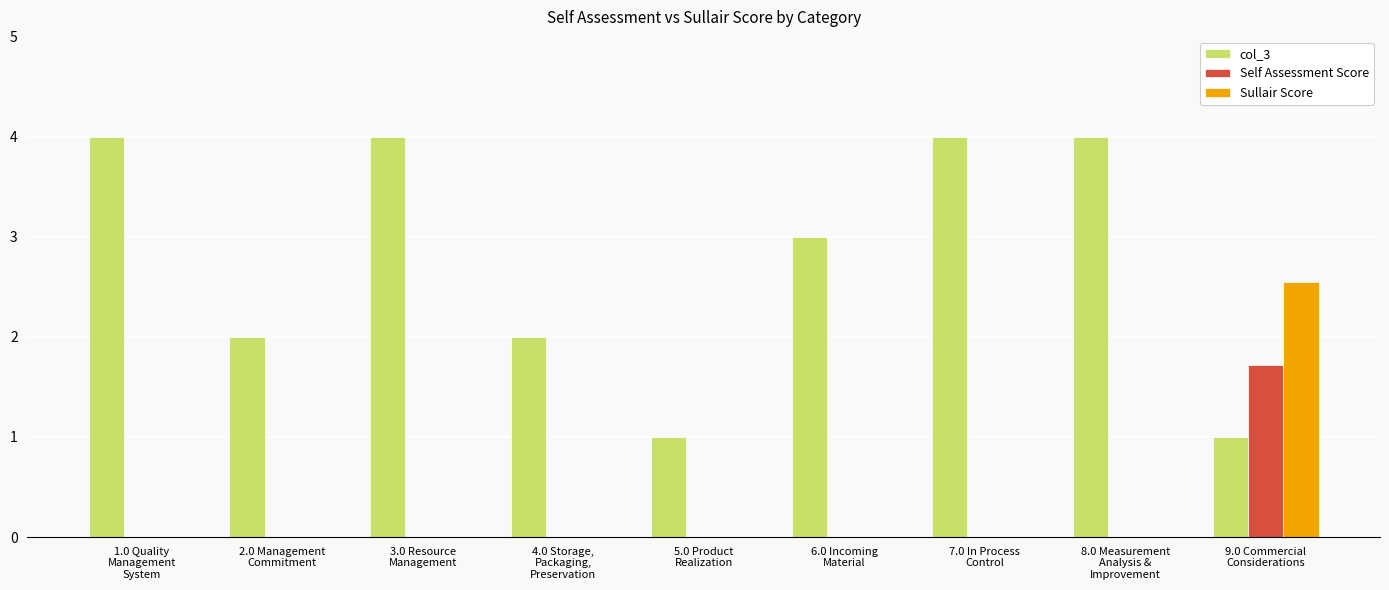

Which series has the largest total across all categories?

col_3